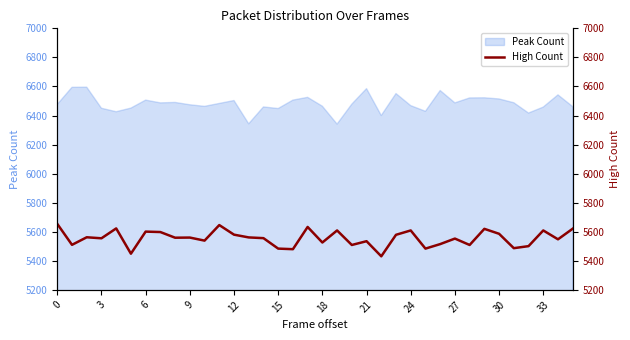

How many points are higher than both their immediate neighbors (excluding endpoints)?

12